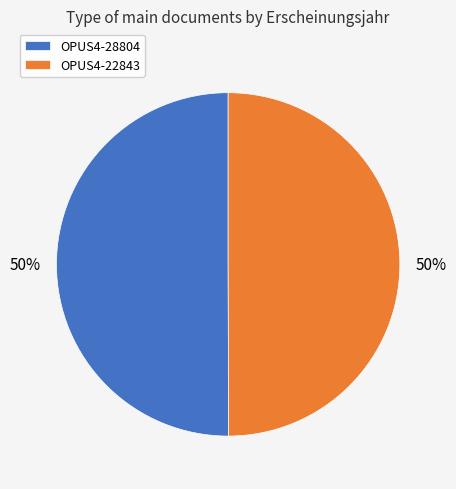

Combined, do OPUS4-28804 and OPUS4-22843 account for over 50%?

Yes